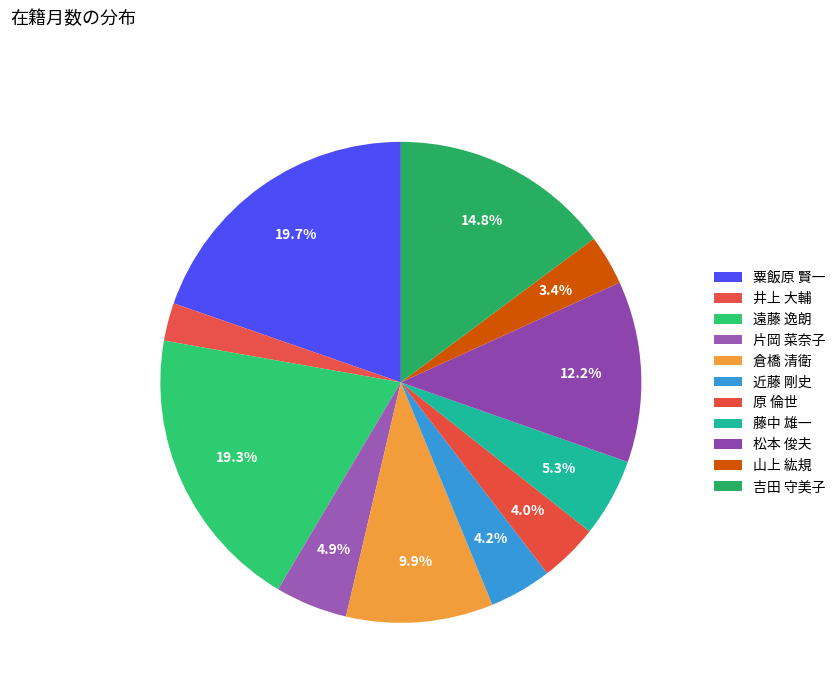

What is the total percentage of 吉田 守美子 and 近藤 剛史?

19.0%